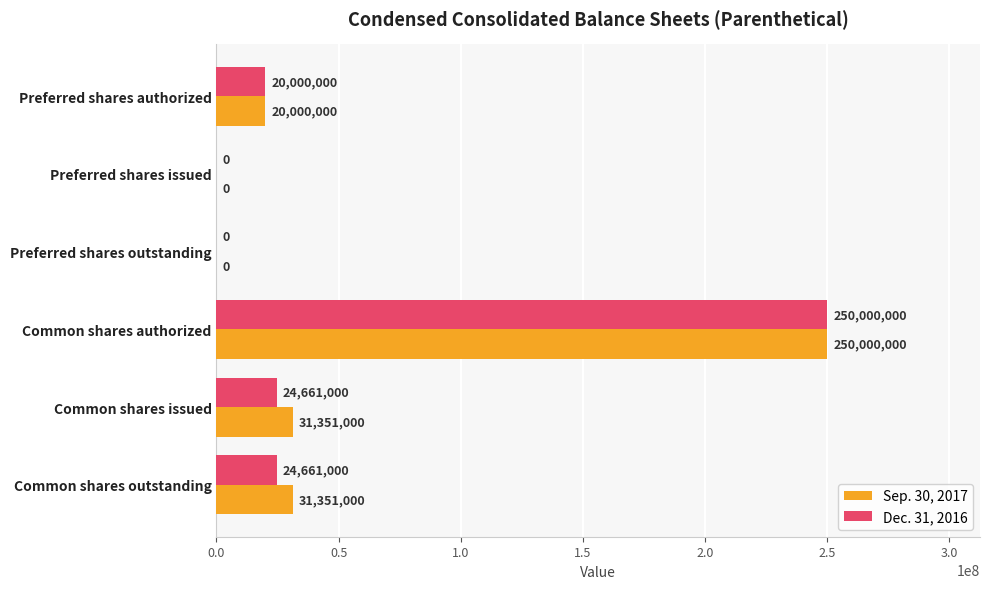

What value does the Sep. 30, 2017 series have at Common shares outstanding, to the nearest 100?

31351000